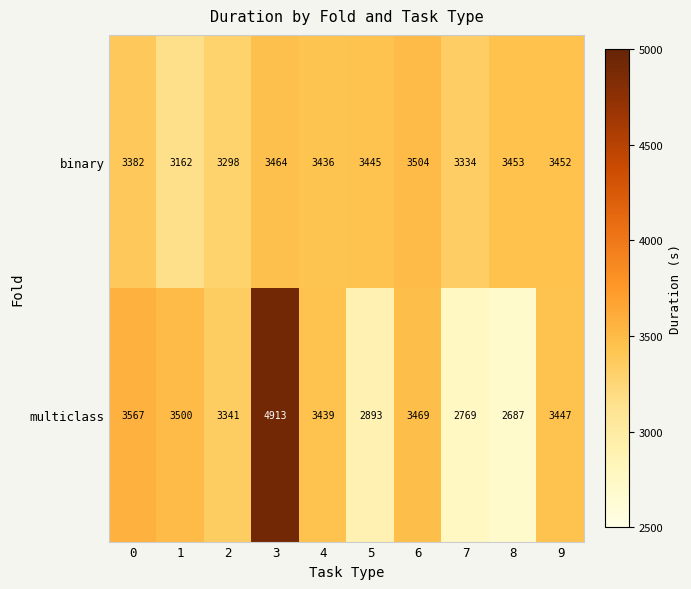

What is the average value of the binary series?

3393